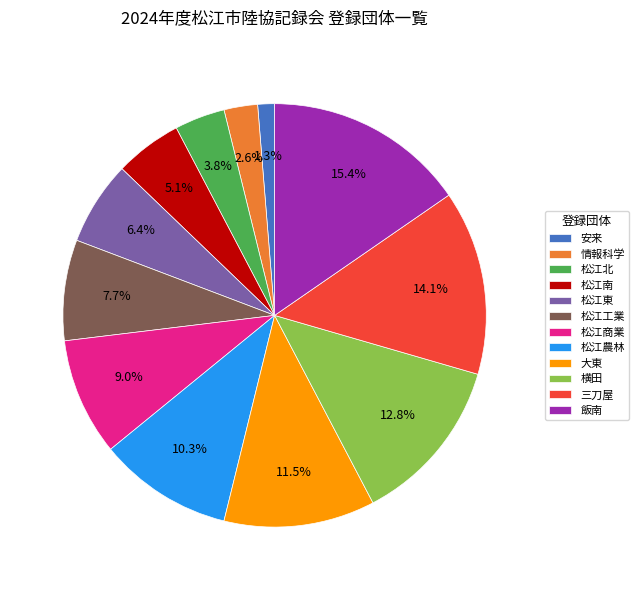

Is 松江工業 the majority of the pie?

No